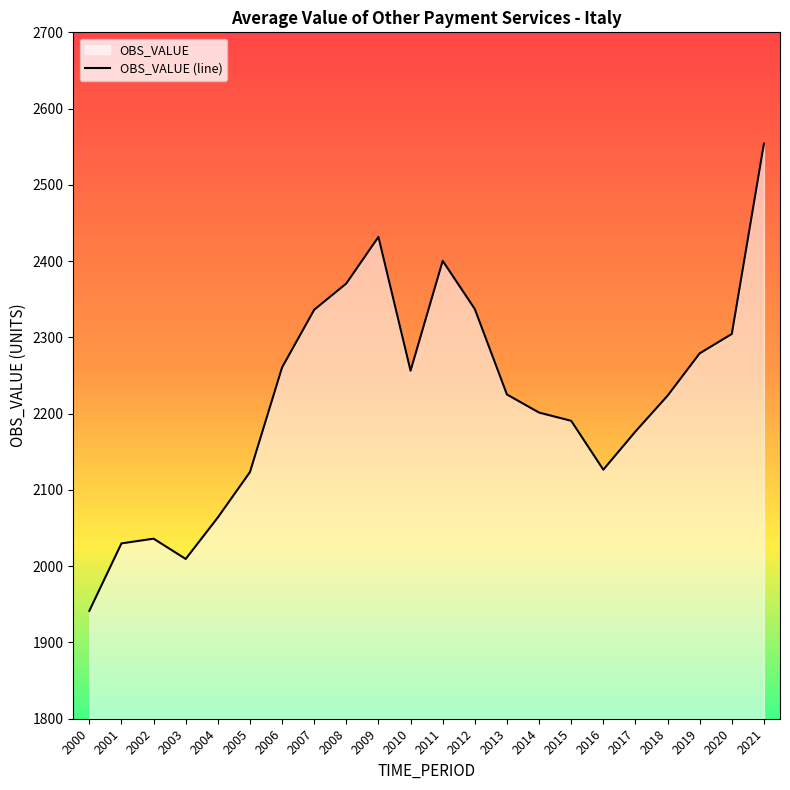

Reading left to right, list all the values displayed in this chart.

1941.5	2029.9	2036.1	2009.5	2063.9	2123.4	2260.6	2336.2	2370.7	2431.8	2256.3	2400.4	2337.2	2225.2	2201.4	2190.6	2126.6	2176.6	2223.5	2279.1	2304.5	2554.1